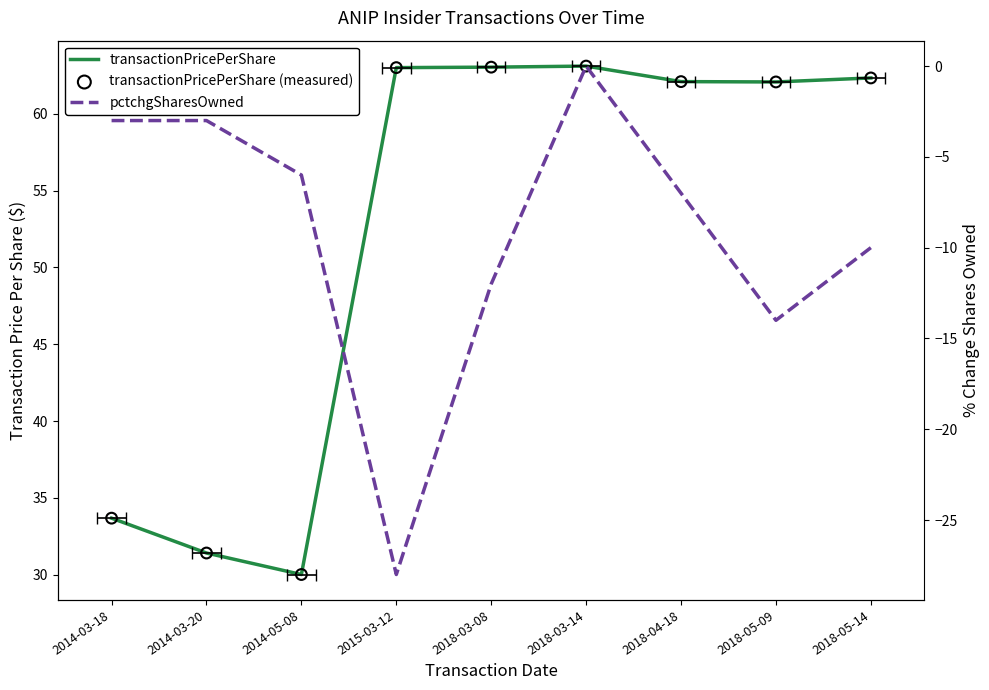

Which series has the largest total across all categories?

transactionPricePerShare